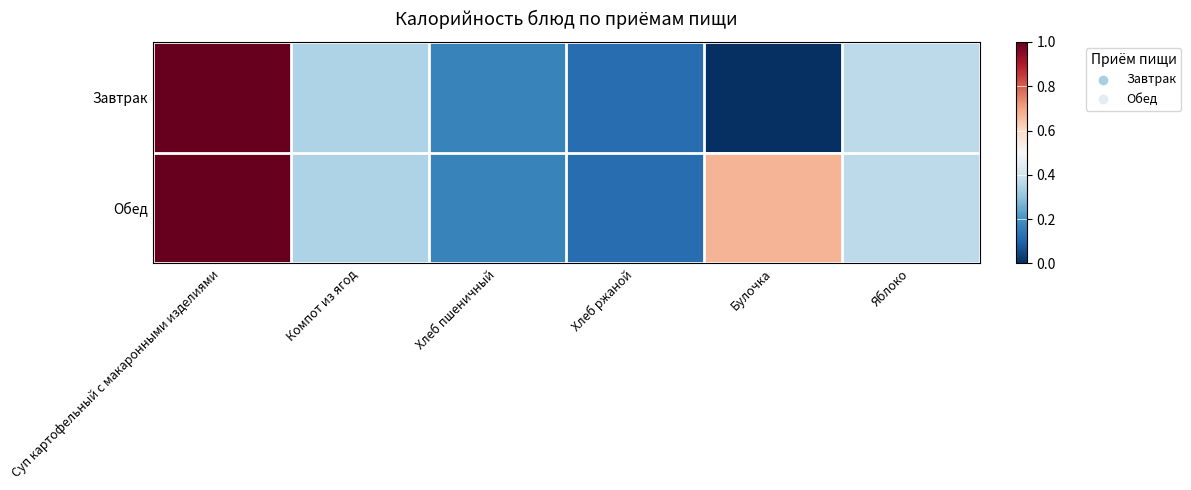

Reading left to right, extract all data points from this chart.

Завтрак: Суп картофельный с макаронными изделиями=1.0	Компот из ягод=0.3	Хлеб пшеничный=0.2	Хлеб ржаной=0.1	Булочка=0.0	Яблоко=0.4
Обед: Суп картофельный с макаронными изделиями=1.0	Компот из ягод=0.3	Хлеб пшеничный=0.2	Хлеб ржаной=0.1	Булочка=0.7	Яблоко=0.4